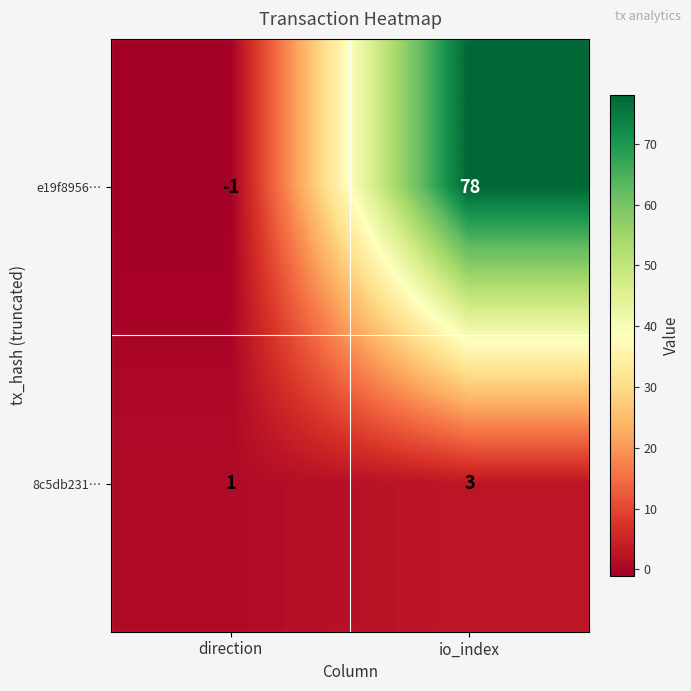

How many categories are shown in the chart?

2